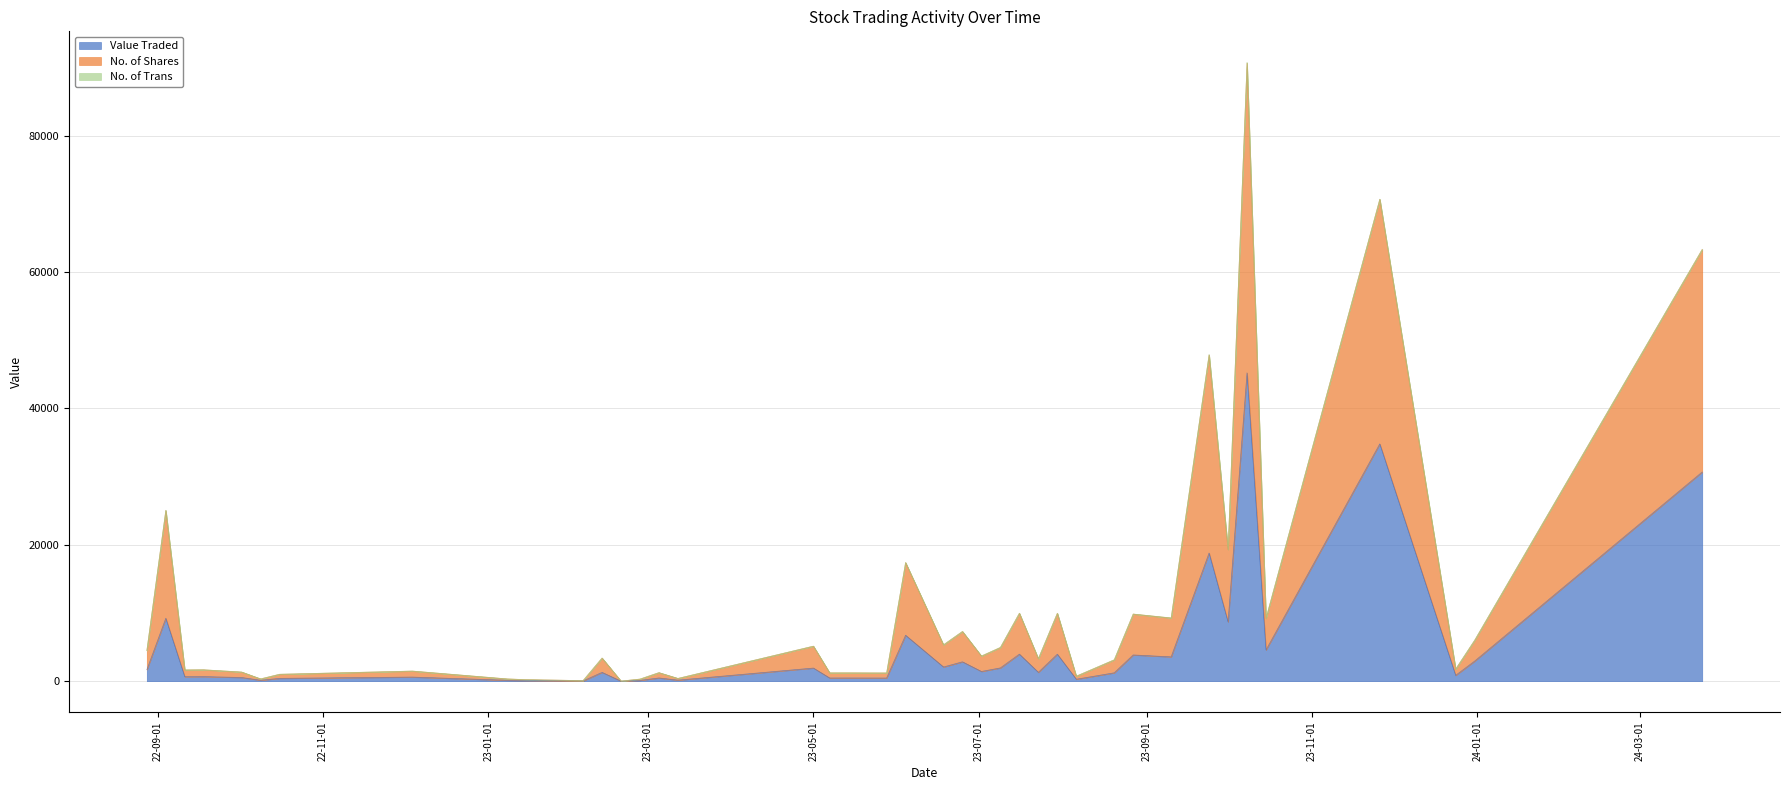

True or false: No. of Trans and No. of Shares cross at least once.

False